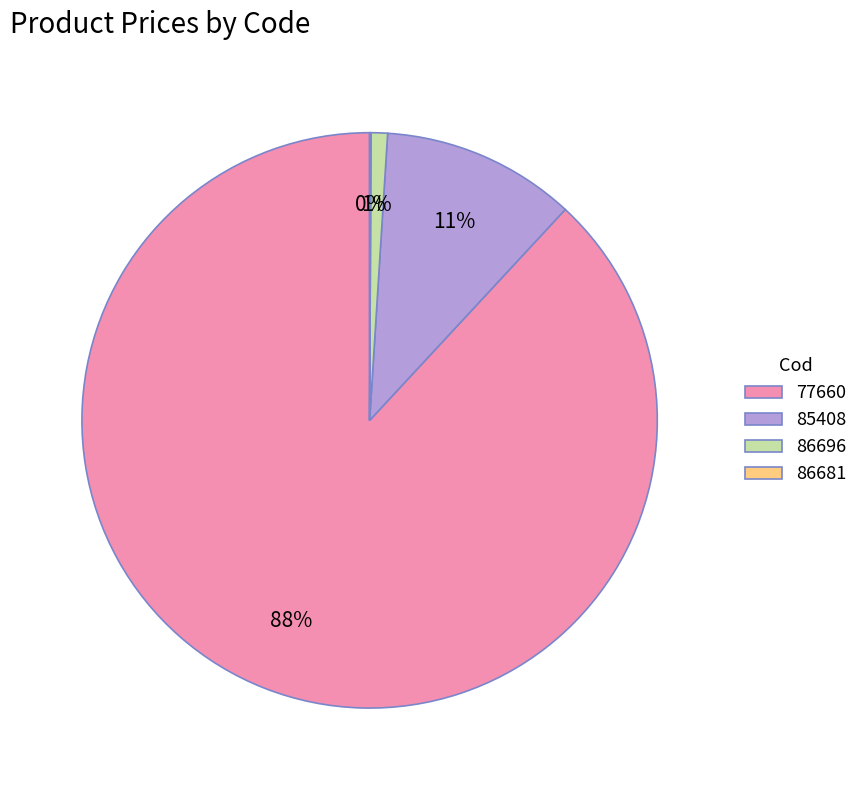

Between 86696 and 77660, which is larger?

77660